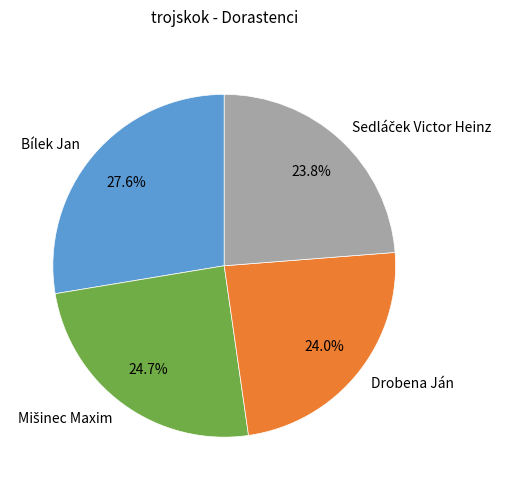

What is the largest slice in the pie chart?

Bílek Jan